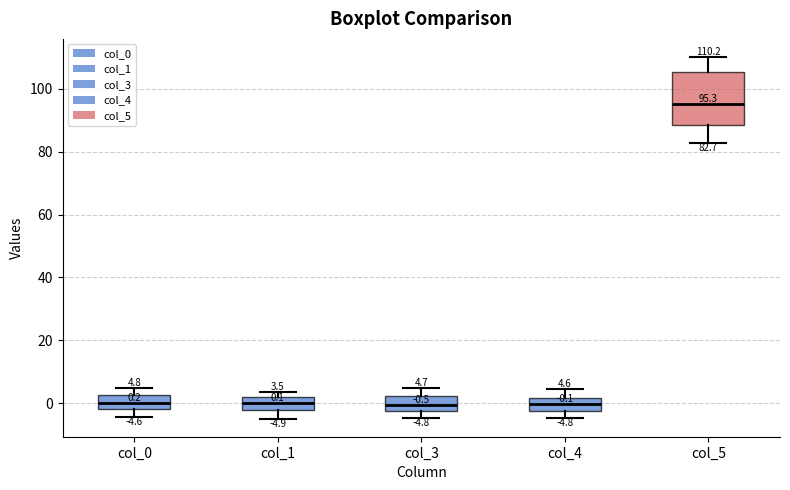

Comparing the boxes themselves (not the whiskers), which one is the tallest?

col_5